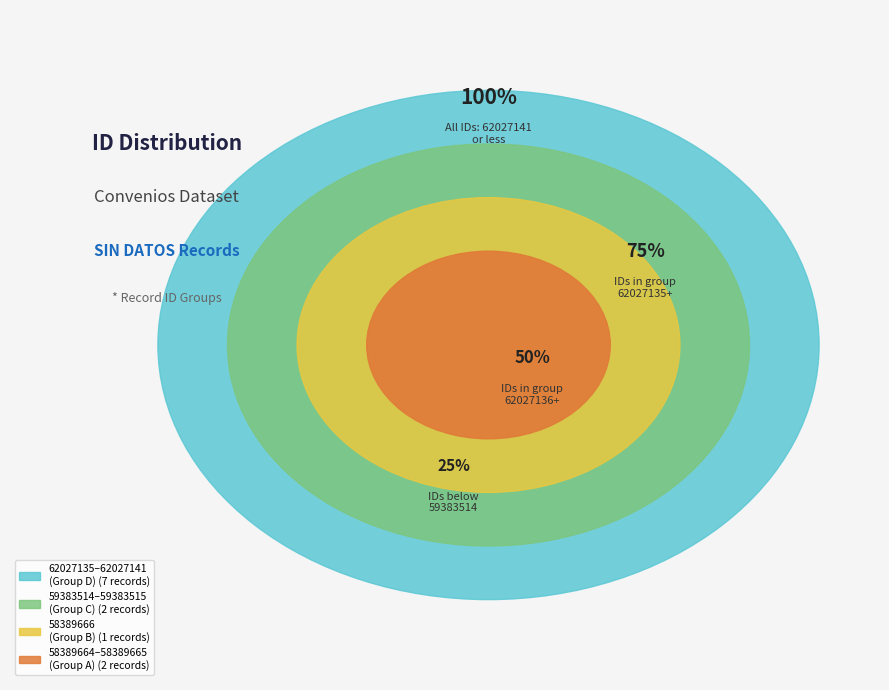

What is the change in value from 58389666 to 59383515?

+993849